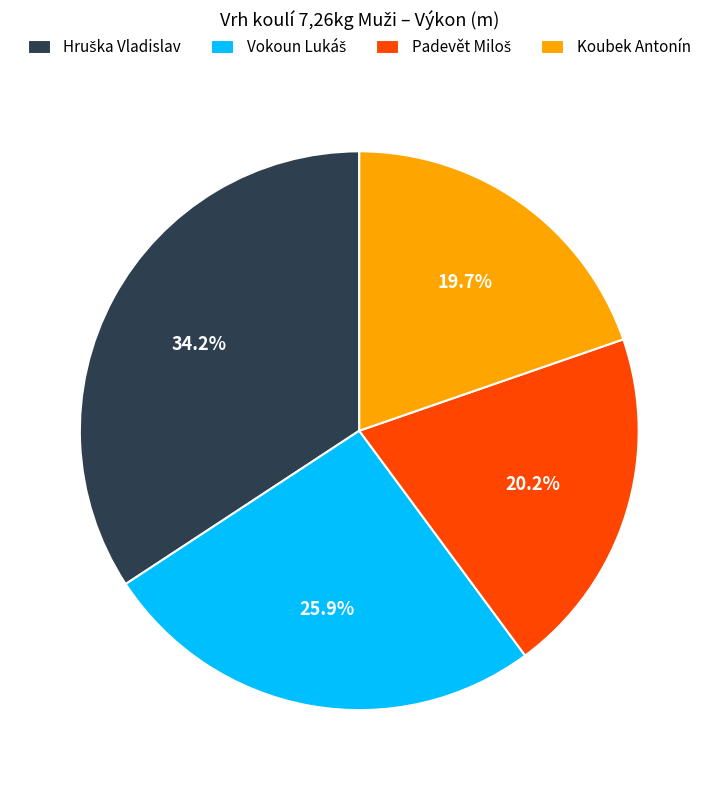

How much of the chart is everything except Koubek Antonín?

80.3%